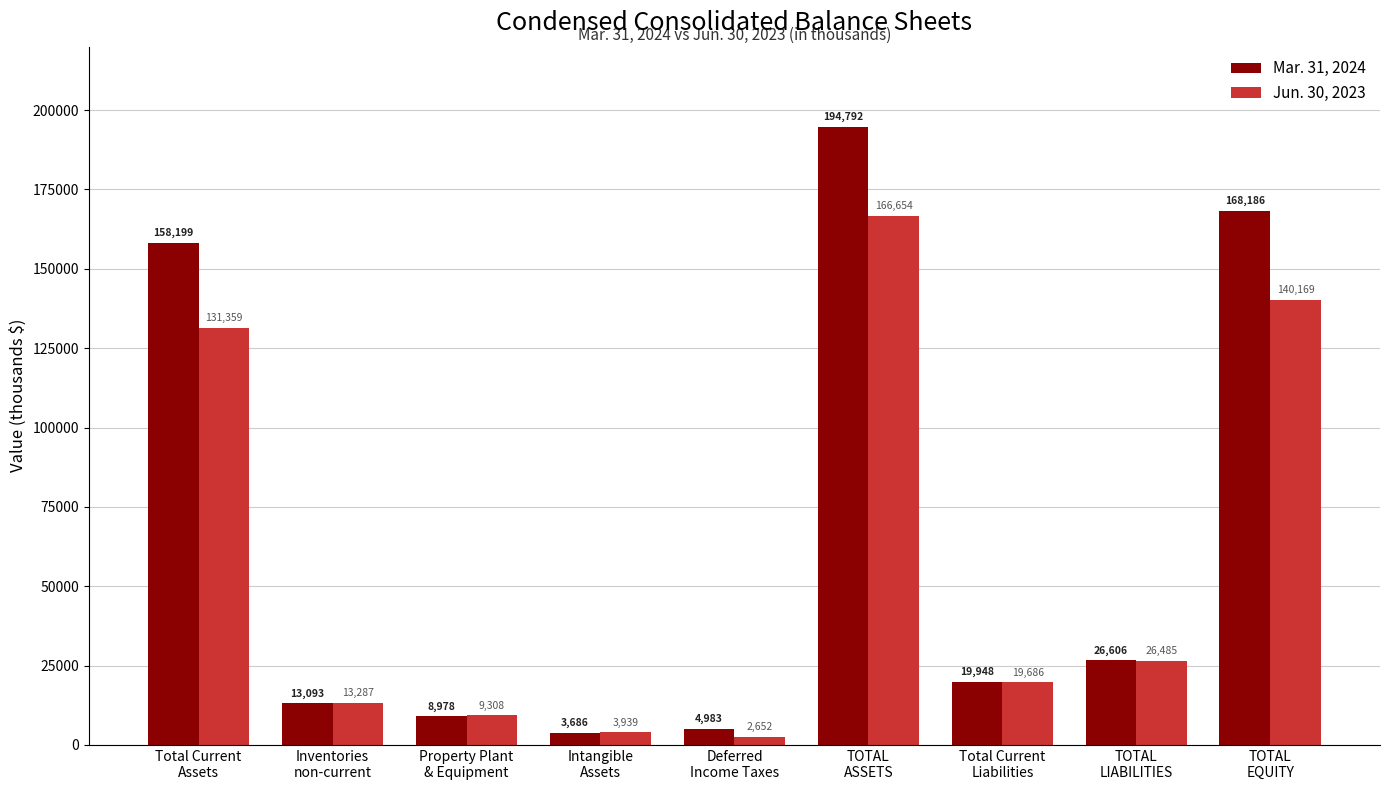

Is the value of Mar. 31, 2024 at Property Plant
& Equipment greater than the value of Jun. 30, 2023 at Total Current
Assets?

No